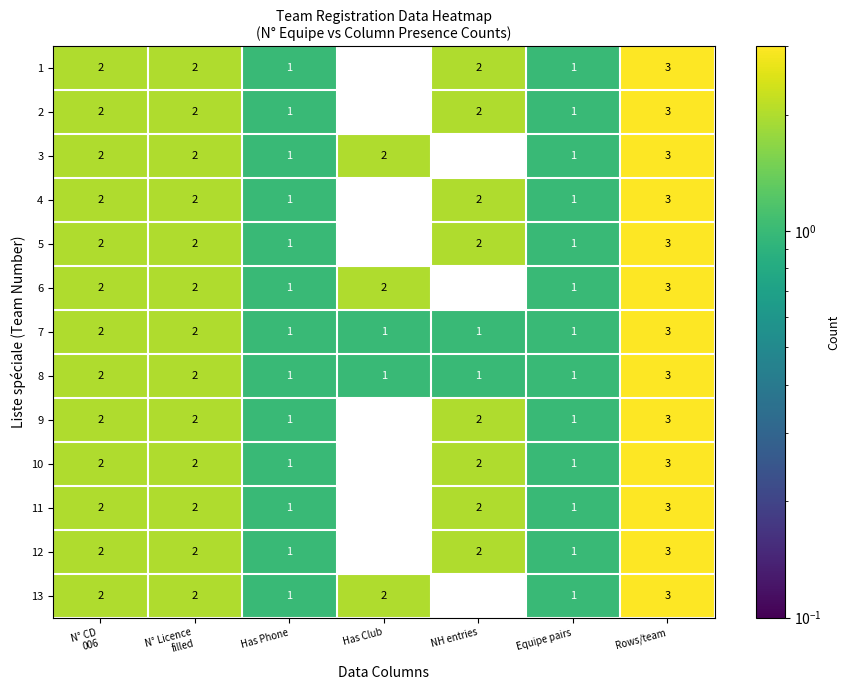

Count the number of categories in the chart.

7